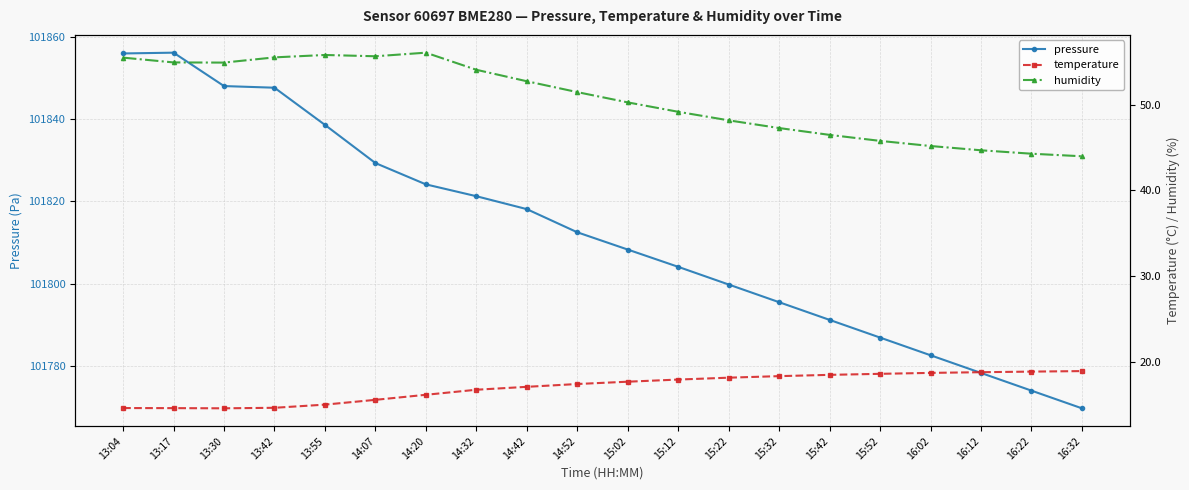

What is the value of the pressure point at the 9th from the left?

101818.1